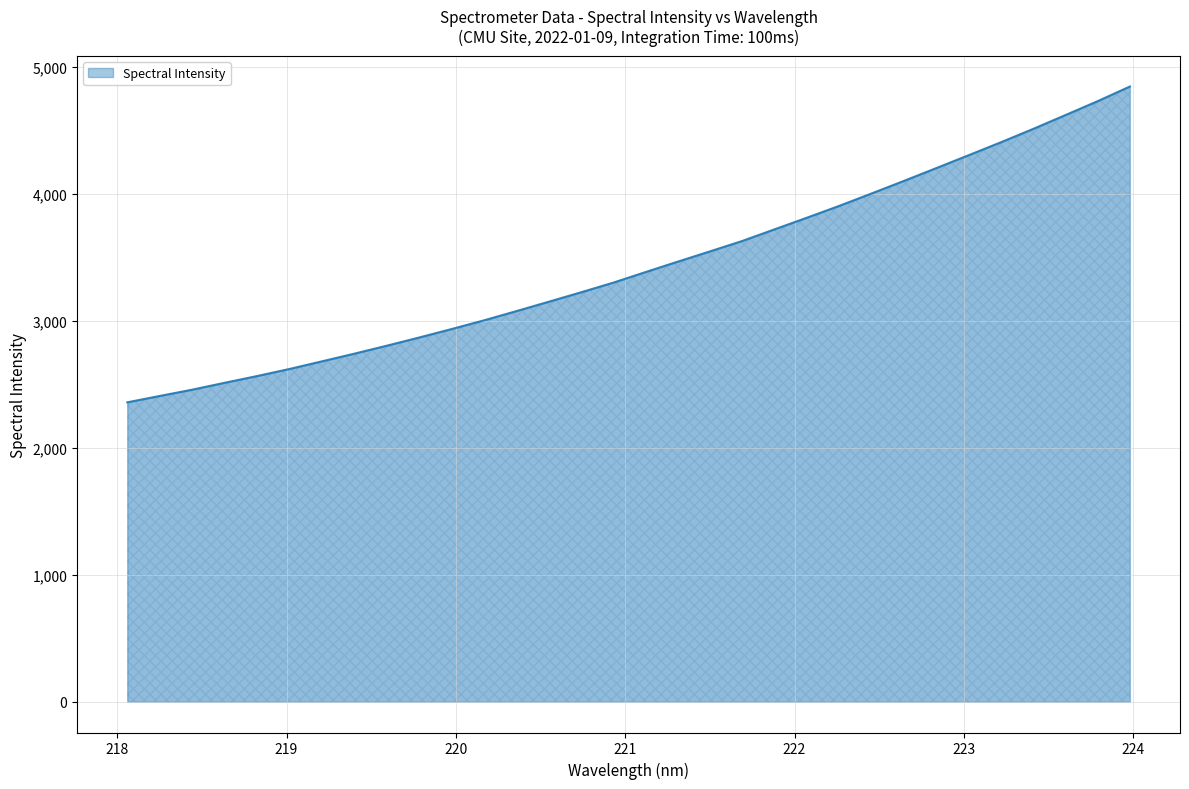

What is the smallest value displayed?

2357.2